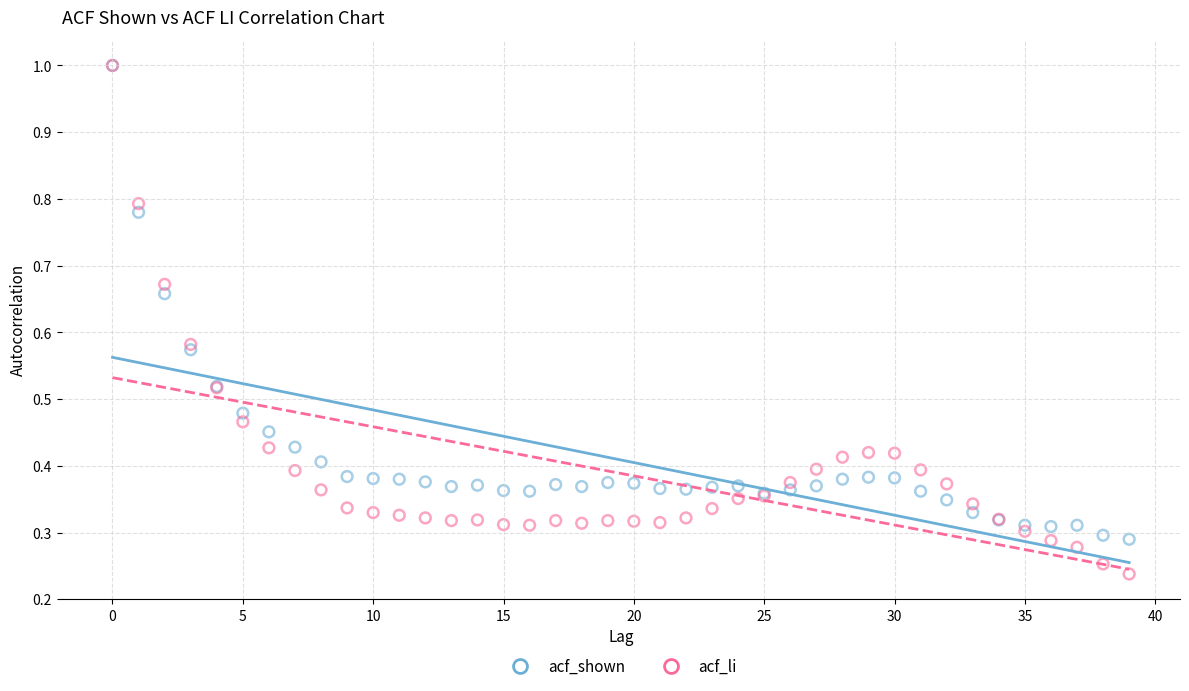

What are all the series names shown in the legend?

acf_shown, acf_li